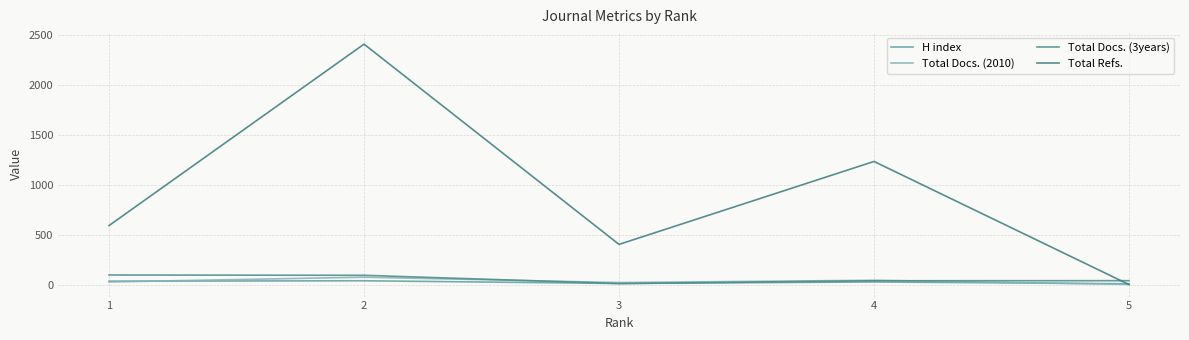

Does the chart have visible grid lines?

Yes